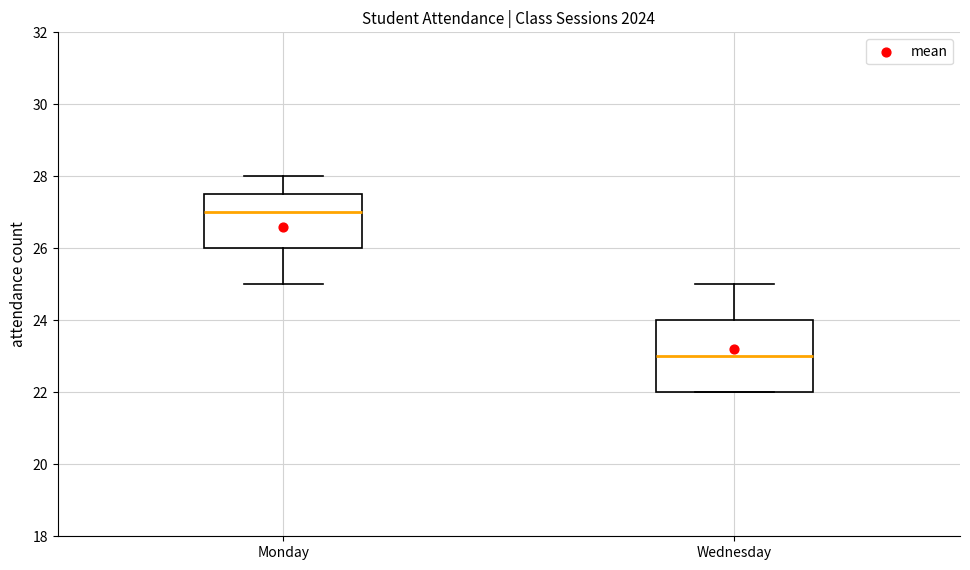

Which box is the tallest, from its lower edge to its upper edge?

Wednesday